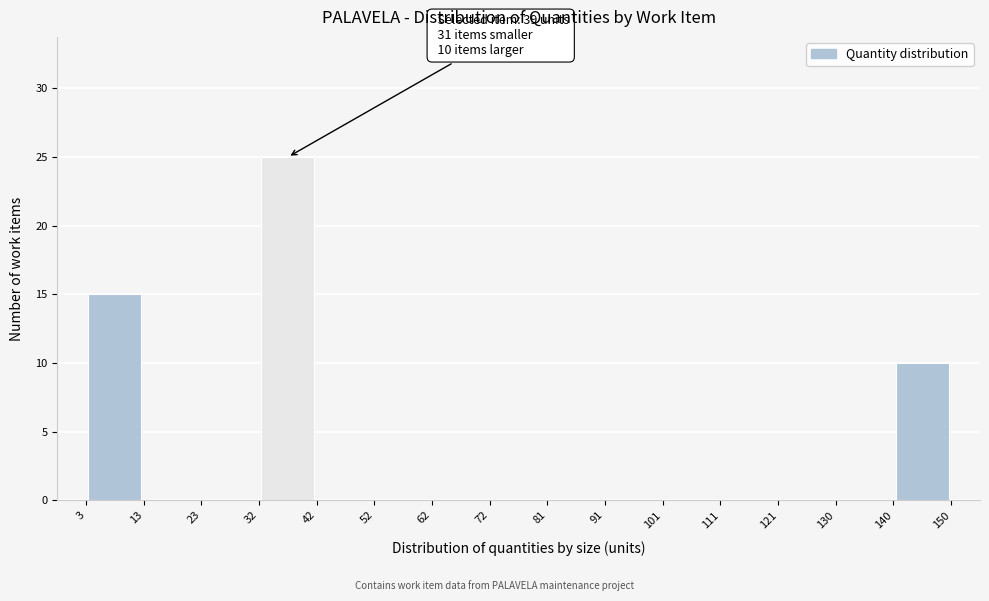

Which range on the x-axis has the tallest bar?

32 to 42